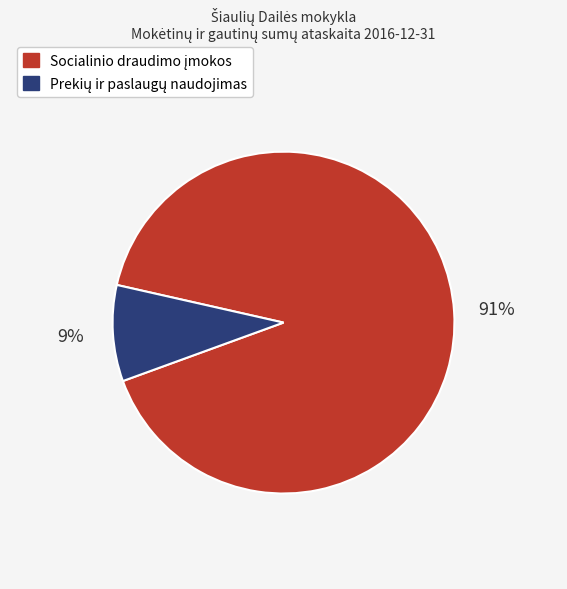

Is there a majority slice in this chart?

Yes